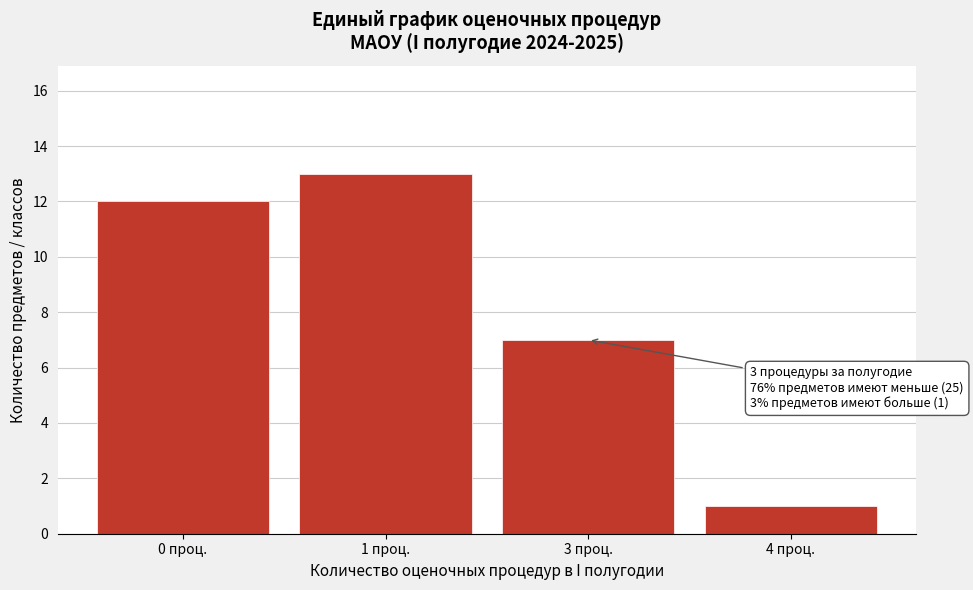

Reading right to left, transcribe all the data shown in this chart.

4 проц.=1	3 проц.=7	1 проц.=13	0 проц.=12